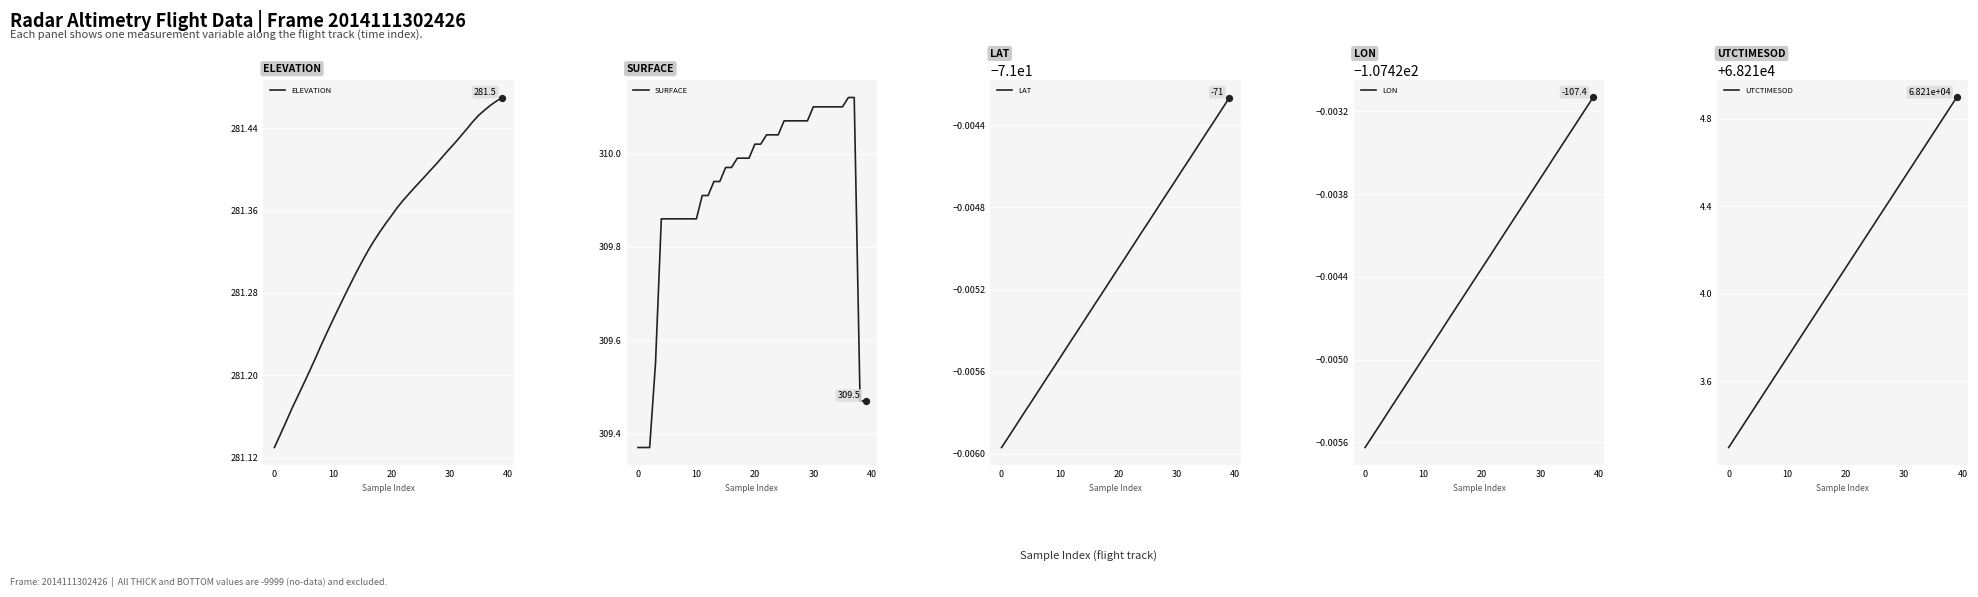

What are all the series names shown in the legend?

ELEVATION, SURFACE, LAT, LON, UTCTIMESOD